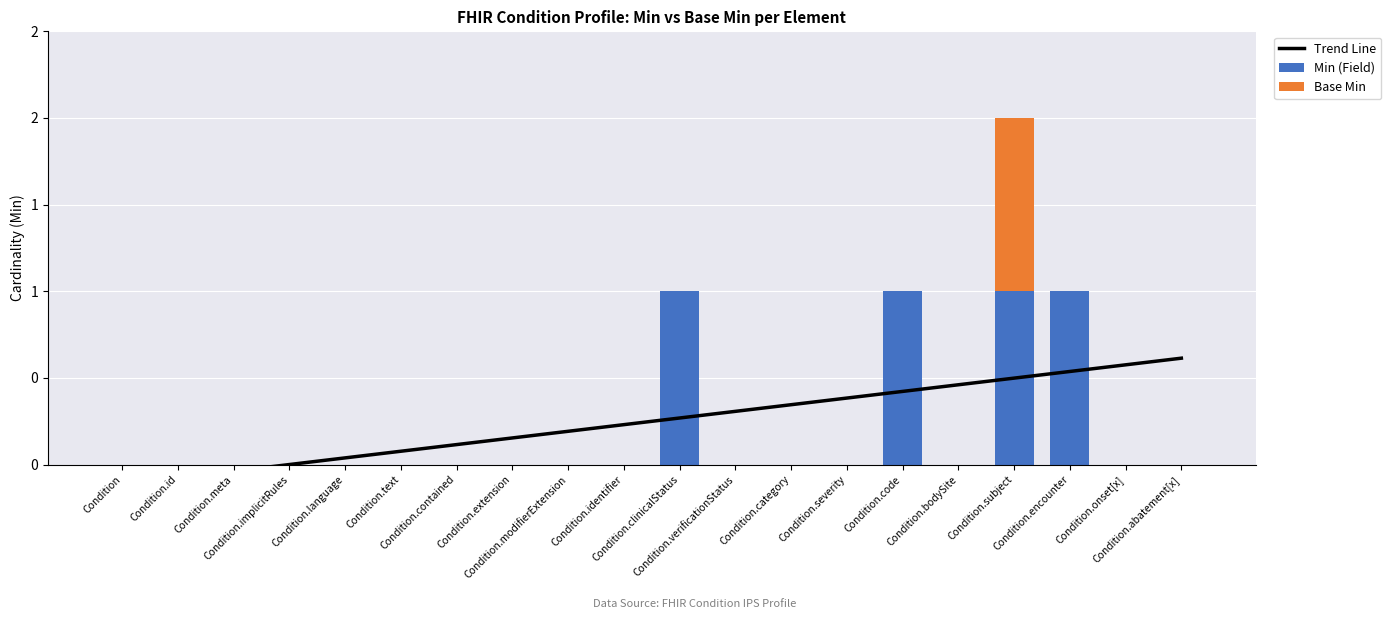

Is it true that Trend Line equals 0.5 at Condition.subject?

True